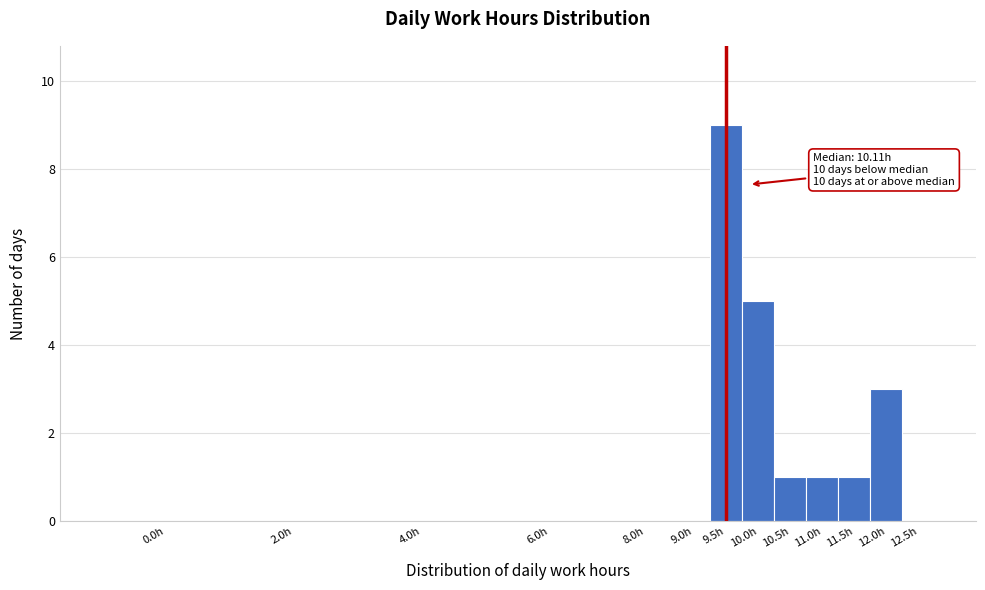

Reading right to left, extract all data points from this chart.

12.5h=0	12.0h=3	11.5h=1	11.0h=1	10.5h=1	10.0h=5	9.5h=9	9.0h=0	8.0h=0	6.0h=0	4.0h=0	2.0h=0	0.0h=0